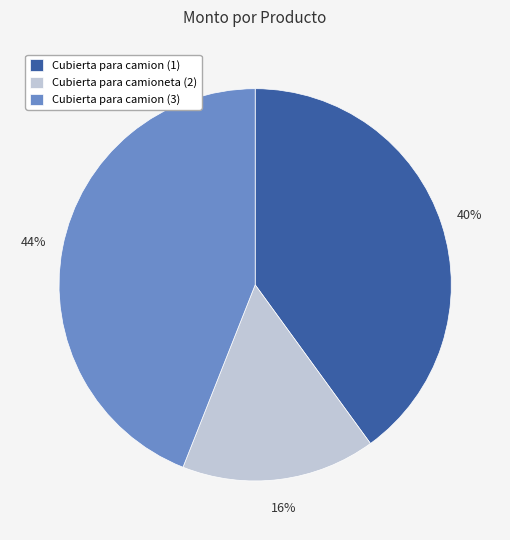

To the nearest percent, what is the combined percentage of Cubierta para camion (1) and Cubierta para camioneta (2)?

56%